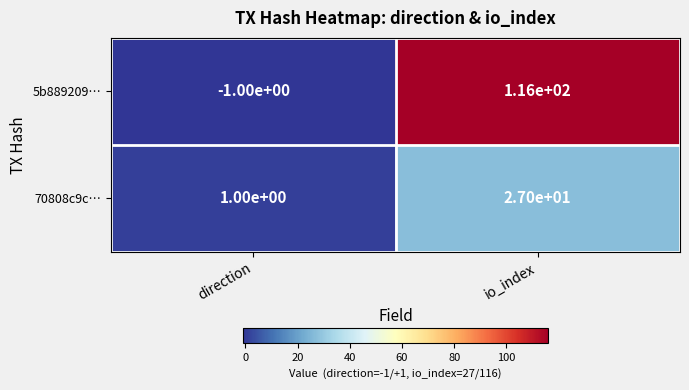

How many values in 5b889209… are above zero?

1